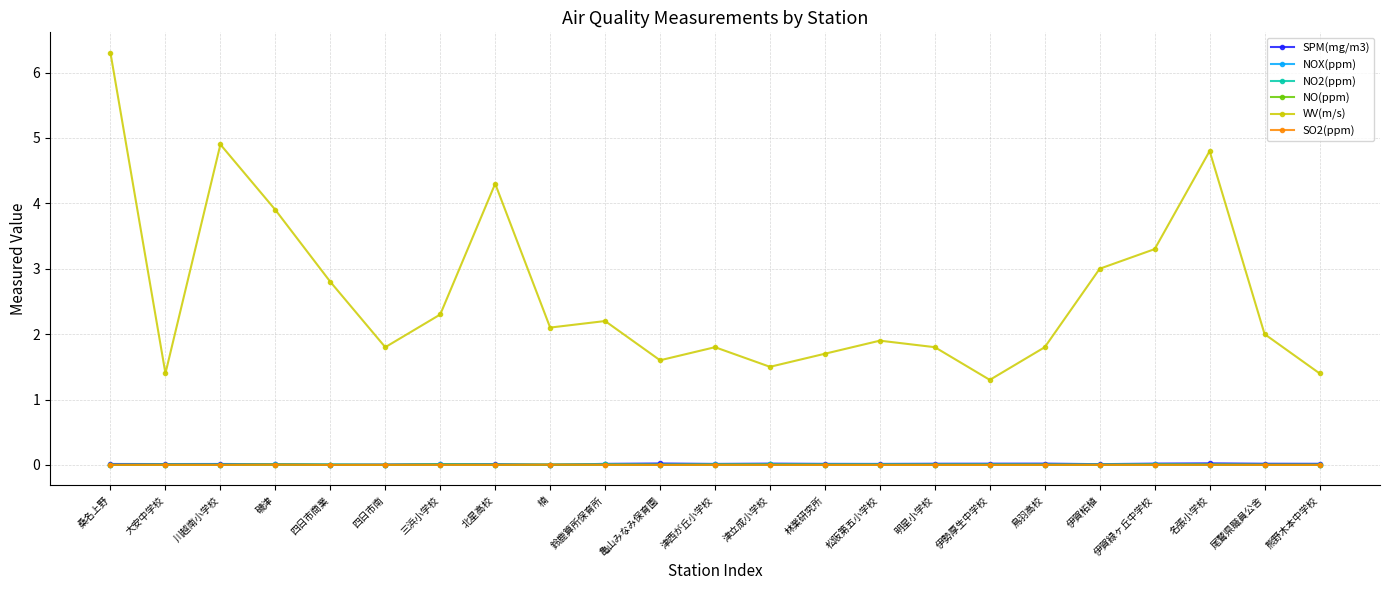

True or false: NO(ppm) has a value of 0.0 at 北星高校.

True